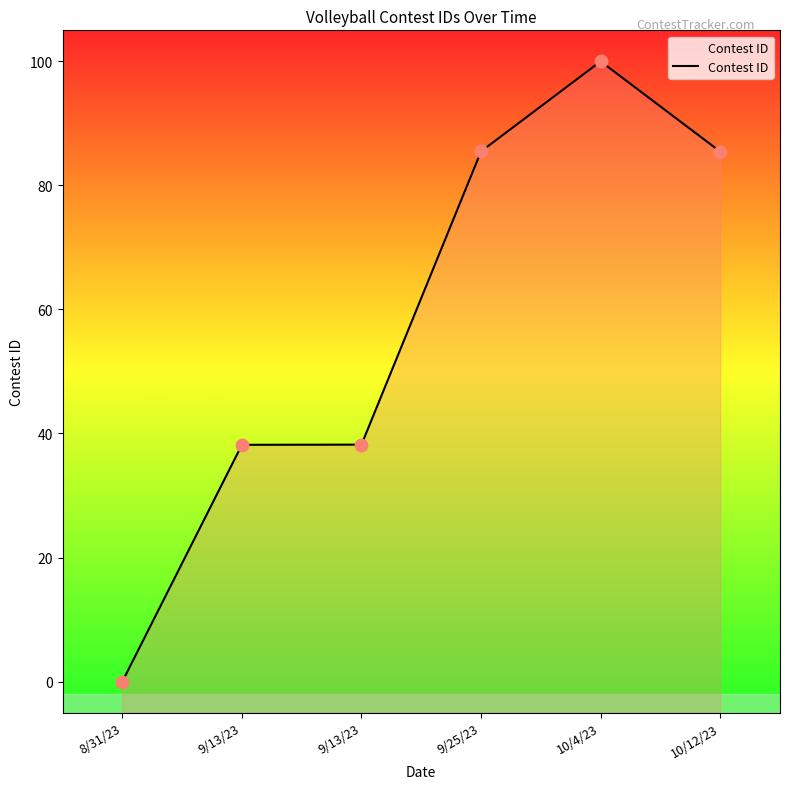

Which has a higher value, 9/13/23 or 9/25/23?

9/25/23